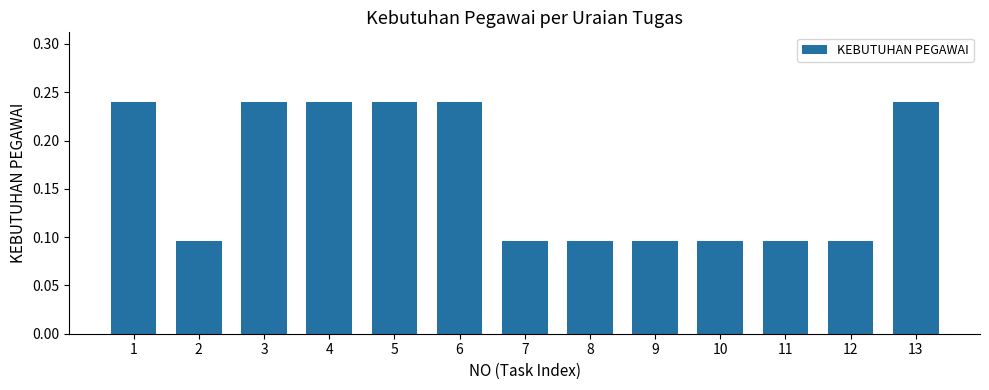

What is the sum of all values?

2.1